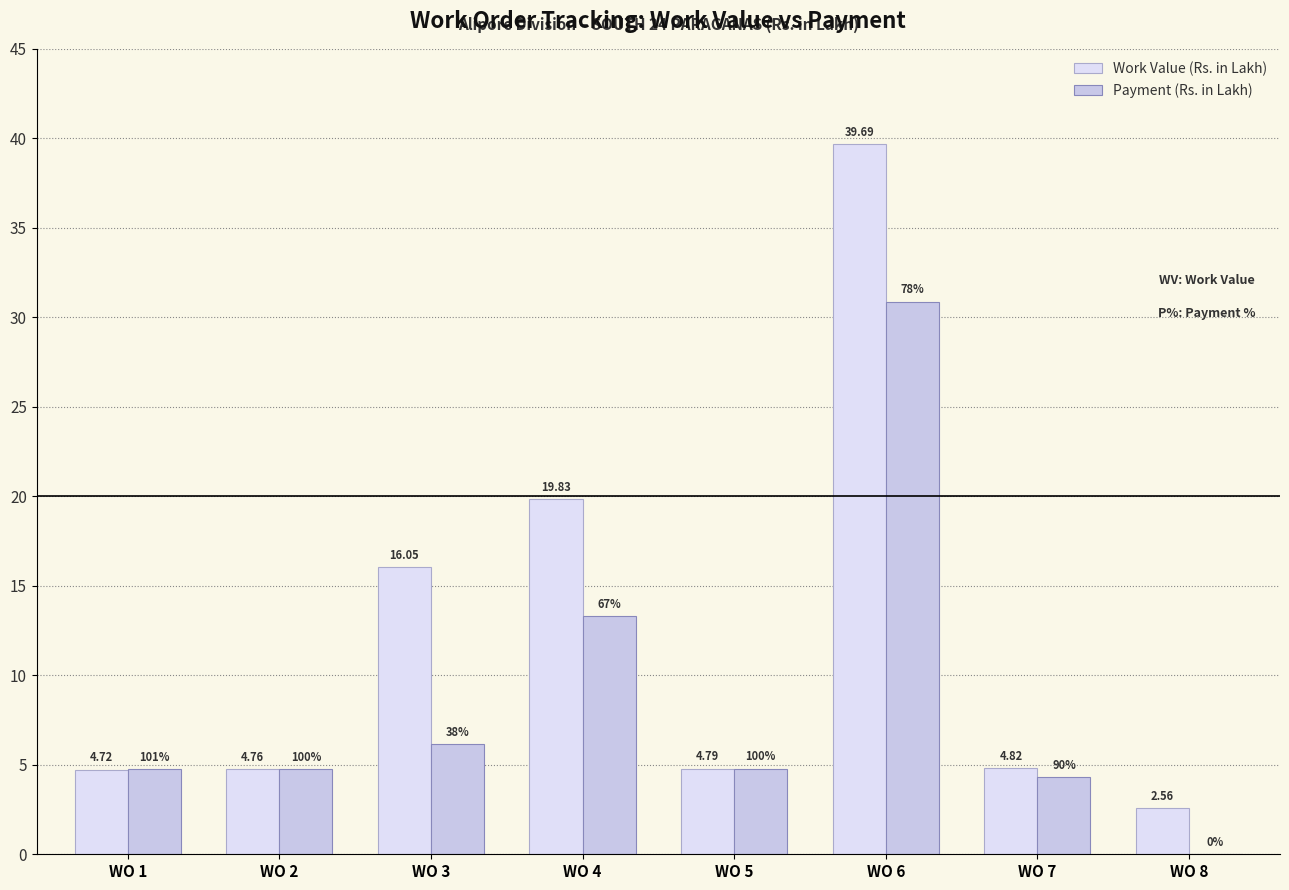

Which label corresponds to the smallest value in the chart?

WO 8